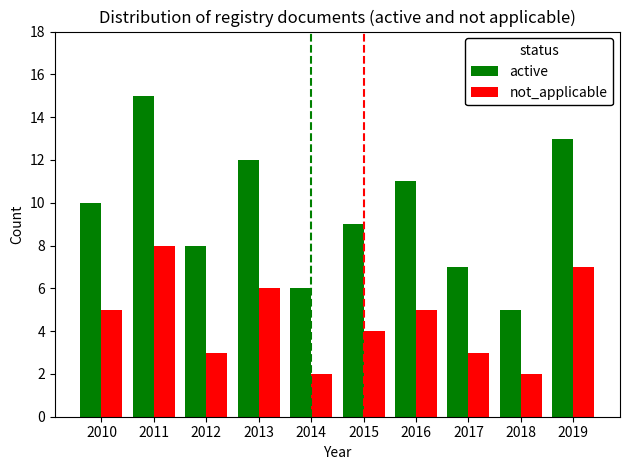

What is the lowest value of the active series?

5